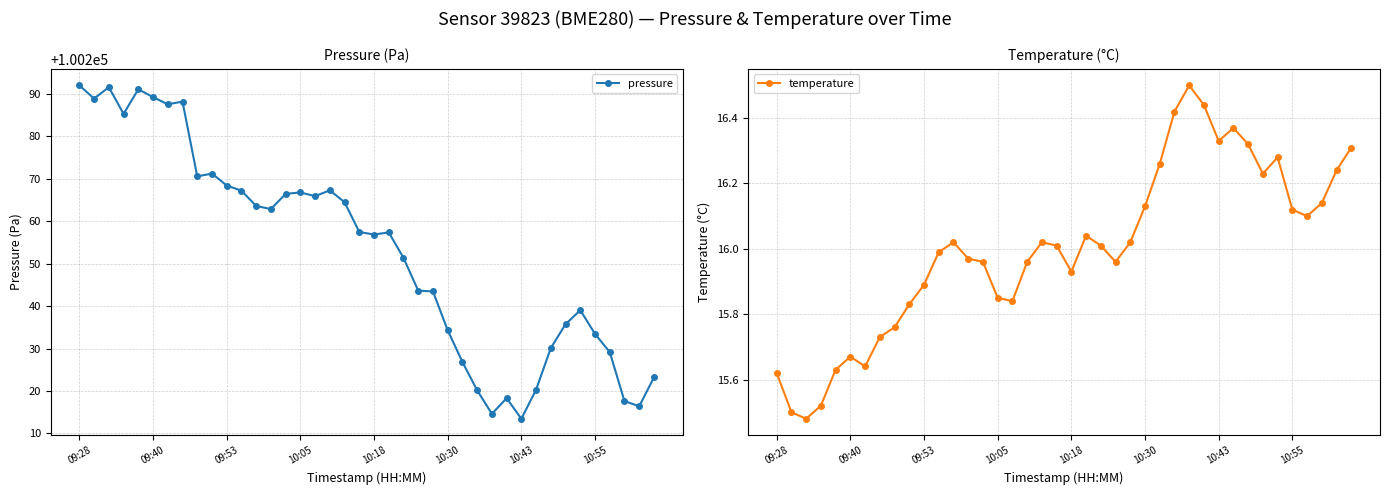

What is the difference between the second highest and second lowest values in the temperature series?

0.9